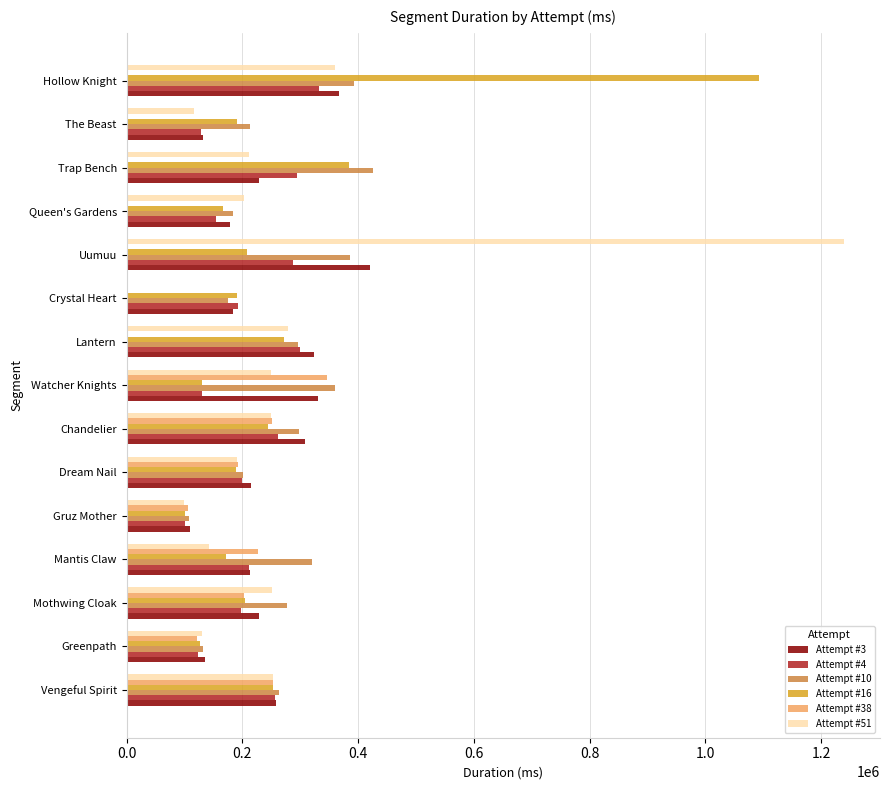

What is the highest value of the Attempt #4 series?

332985